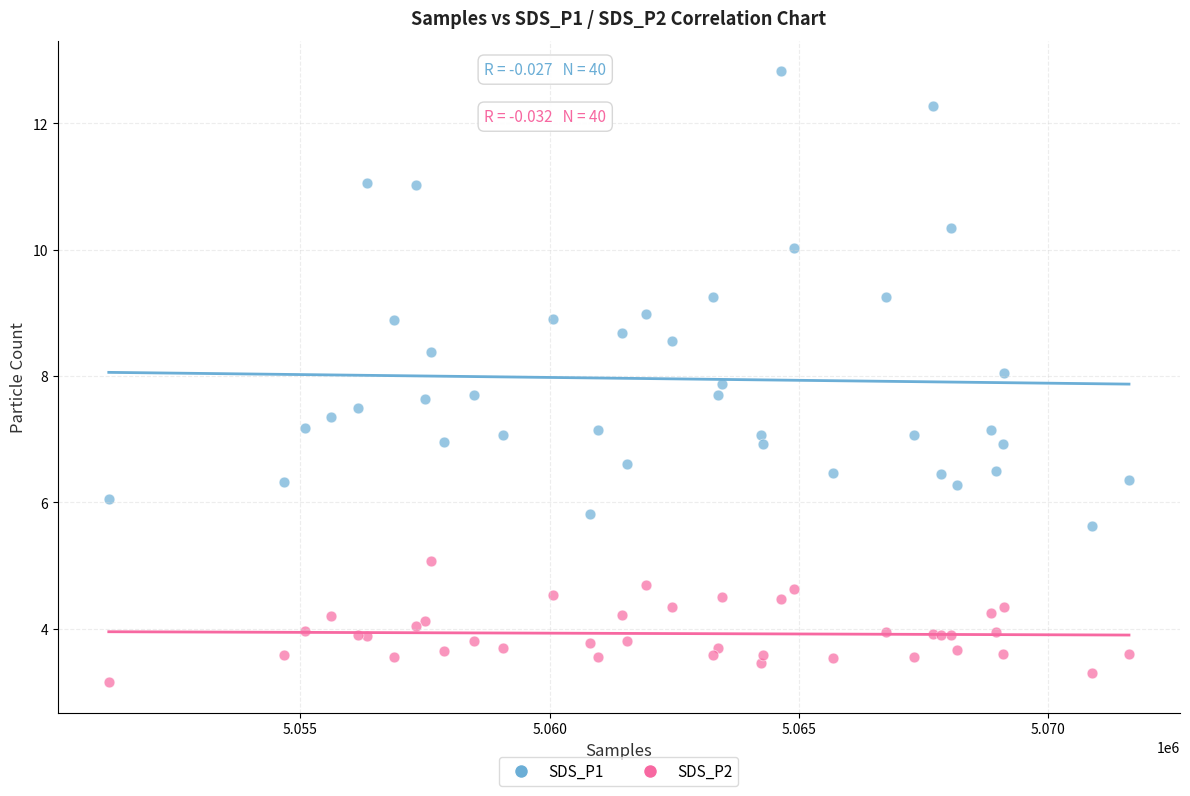

What are all the series names shown in the legend?

SDS_P1, SDS_P2